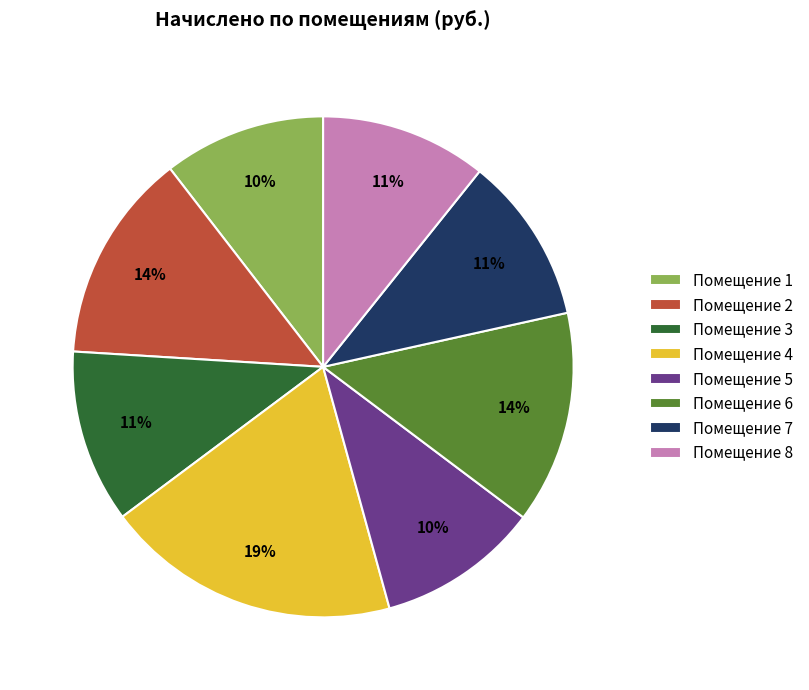

Combined, do Помещение 2 and Помещение 8 account for over 50%?

No